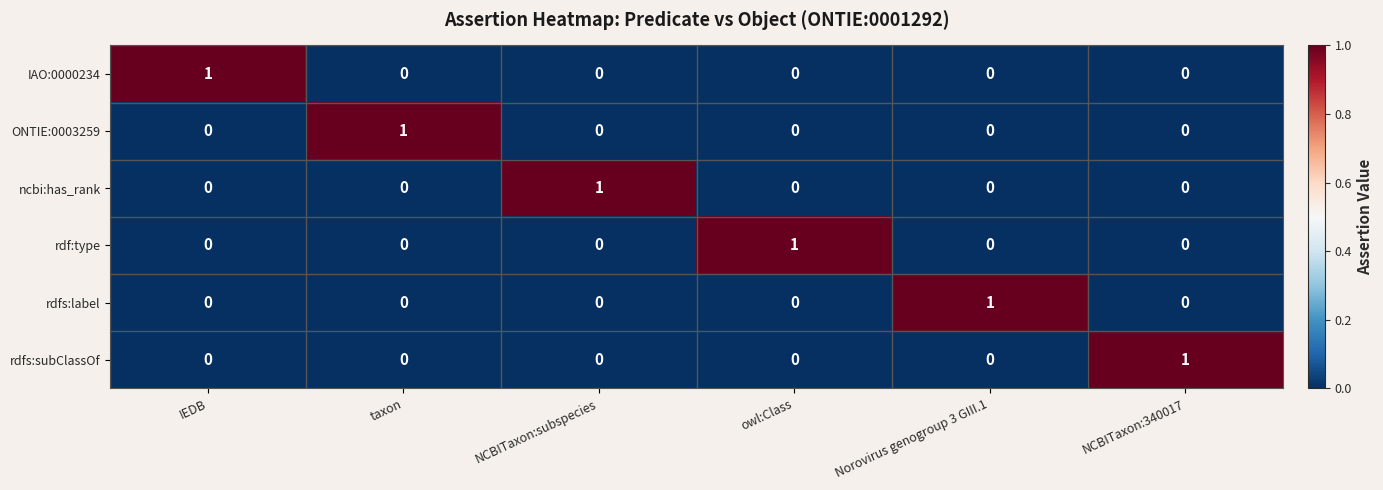

Is the value of ONTIE:0003259 at NCBITaxon:340017 greater than the value of rdfs:label at Norovirus genogroup 3 GIII.1?

No